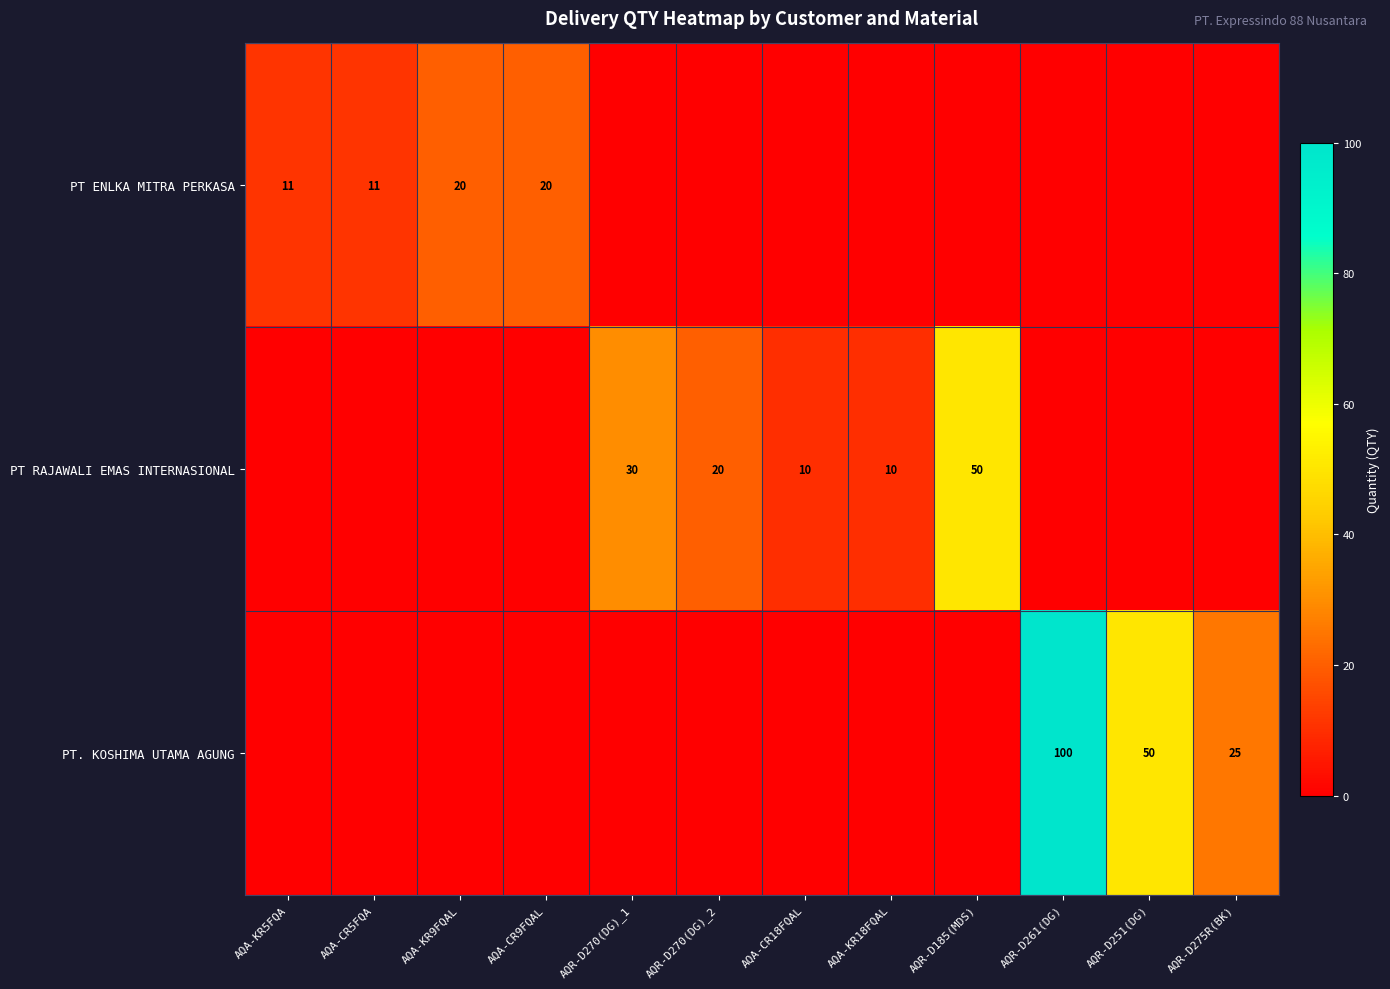

The PT. KOSHIMA UTAMA AGUNG series shows 25 at AQR-D261(DG). True or false?

False